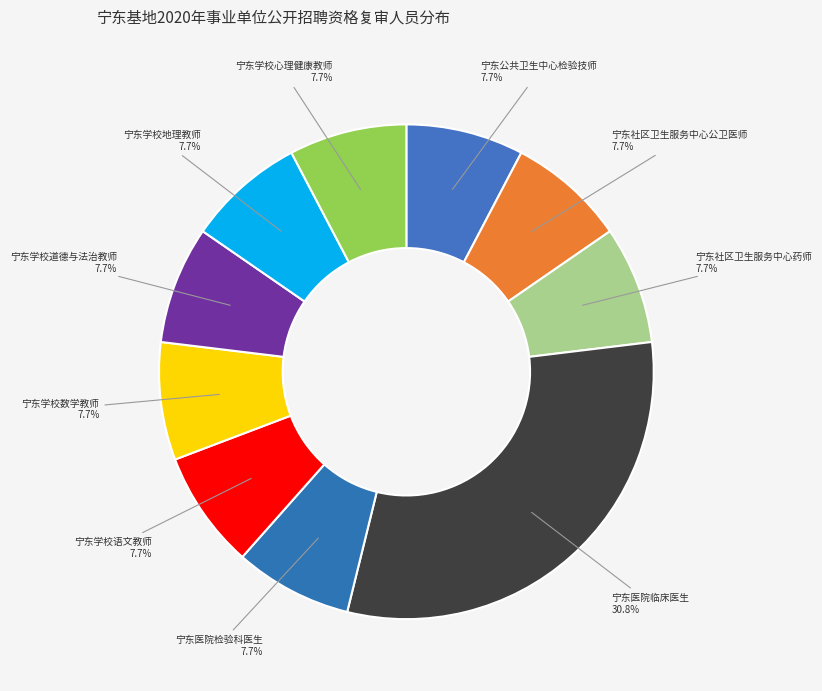

What percentage is the 宁东社区卫生服务中心药师 slice, to the nearest percent?

8%